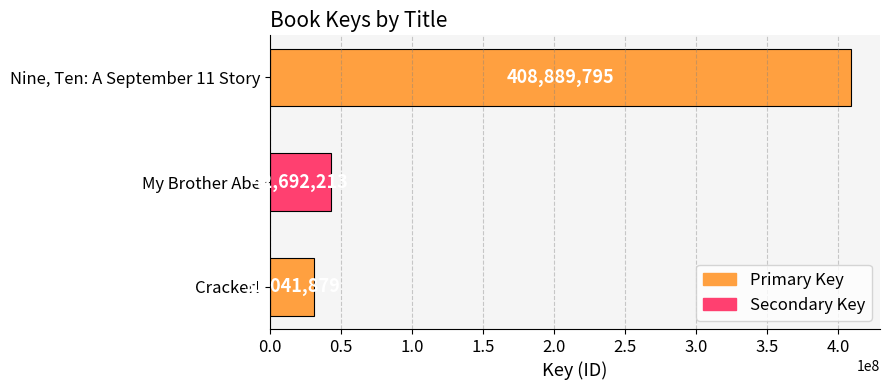

Rank the categories by value from lowest to highest.

Cracker!, My Brother Abe, Nine, Ten: A September 11 Story